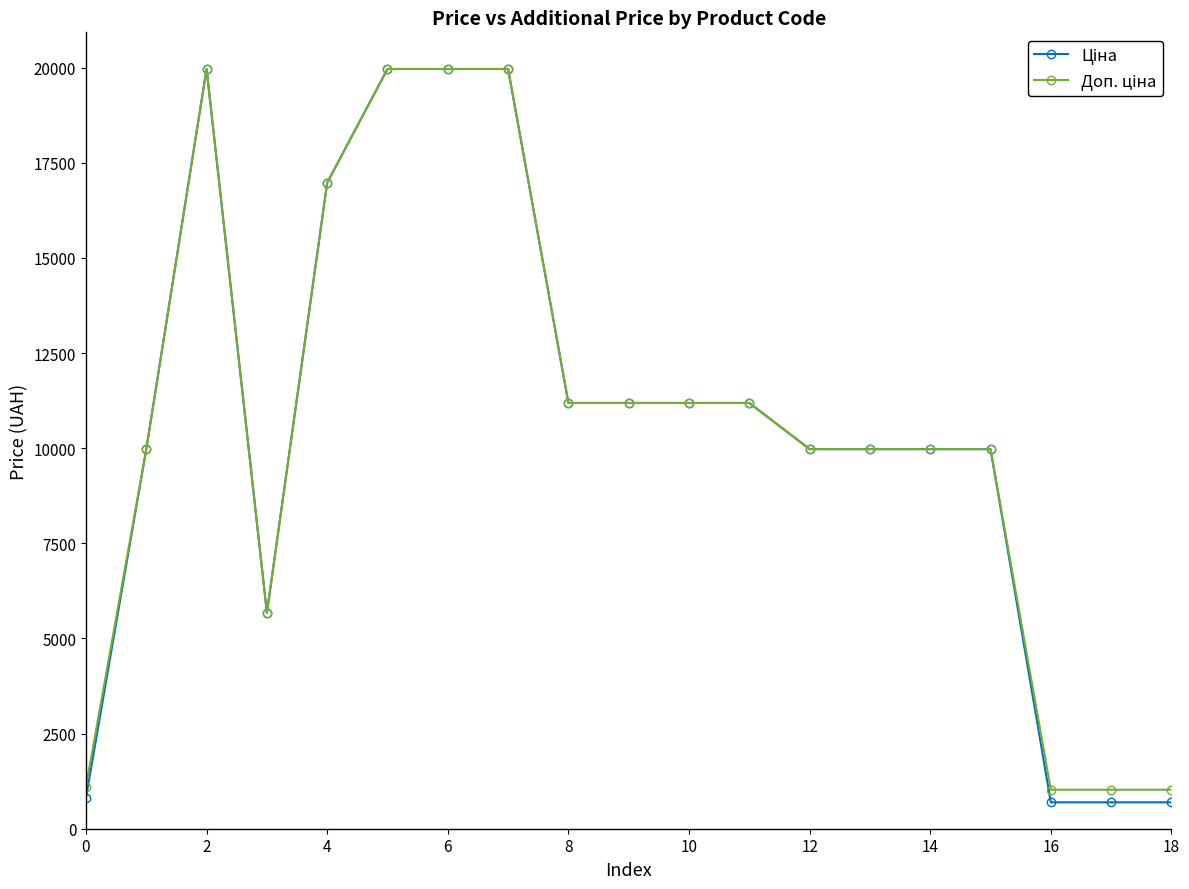

At how many categories does at least one series exceed 3727?

15